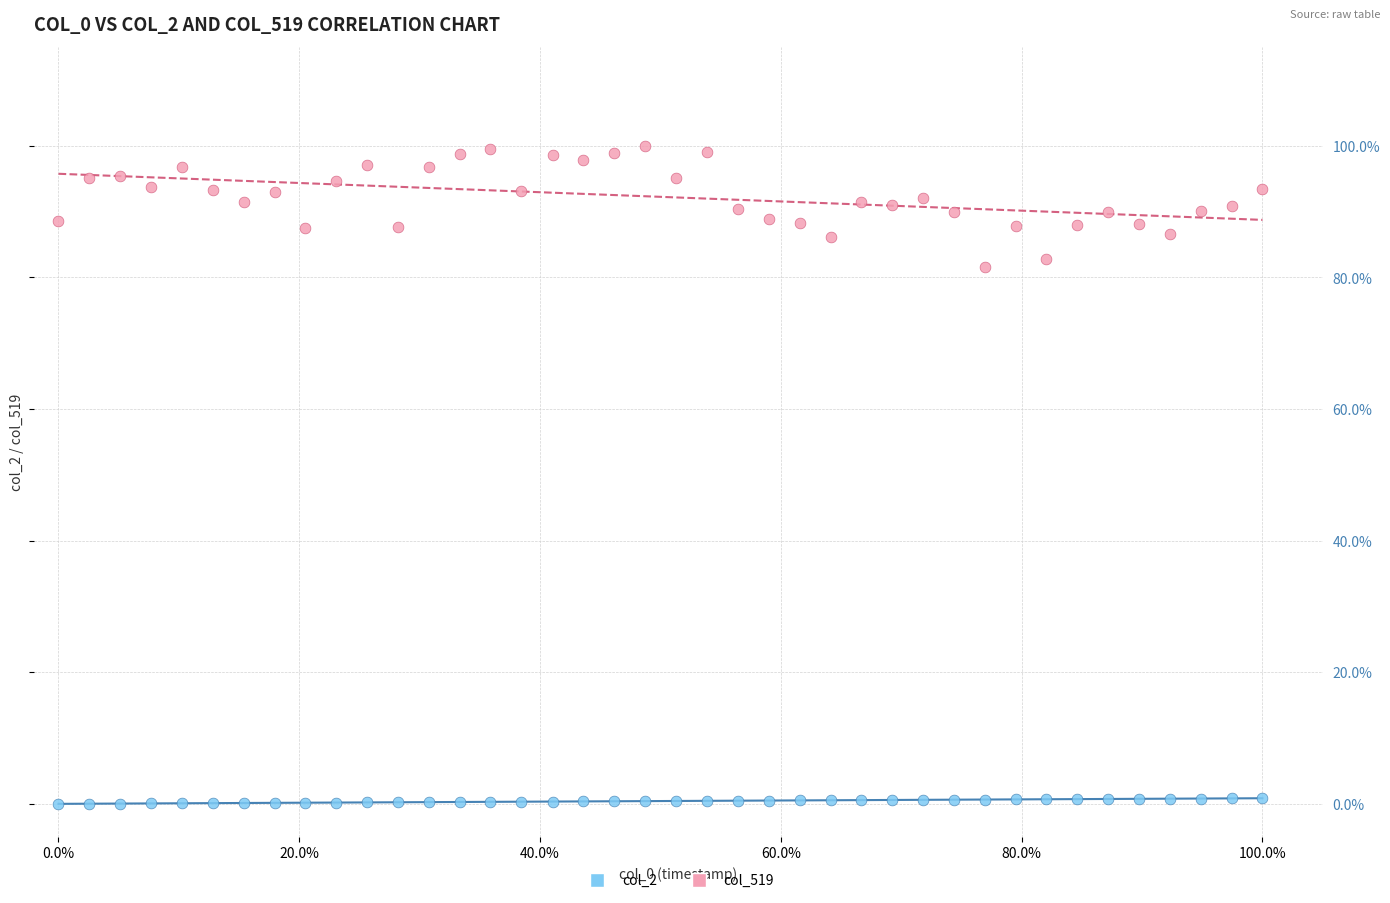

Which series contains the lowest Y value?

col_2